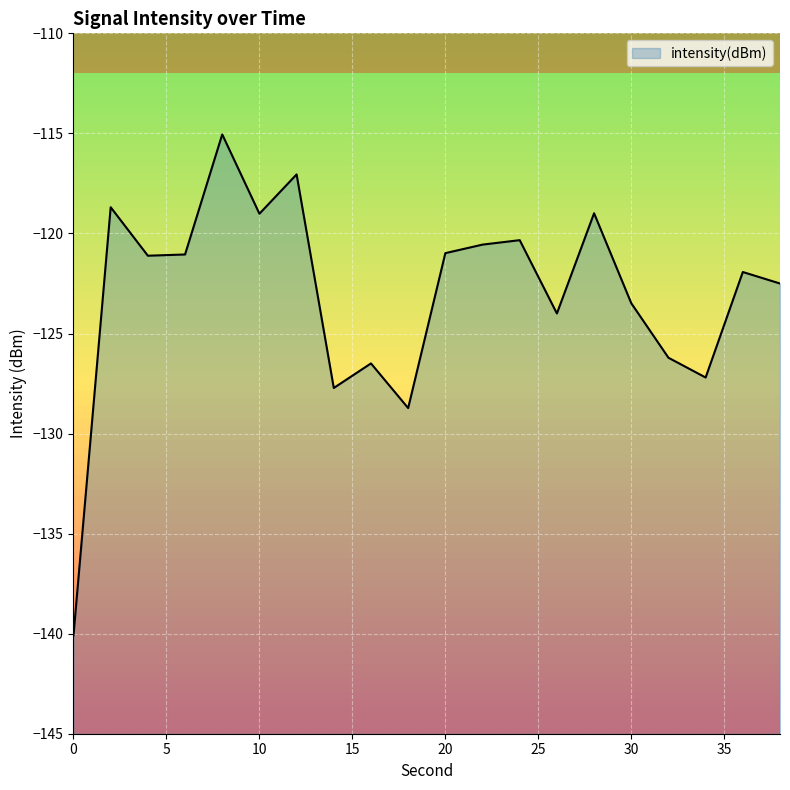

What is the change in value from 22 to 34?

-6.6